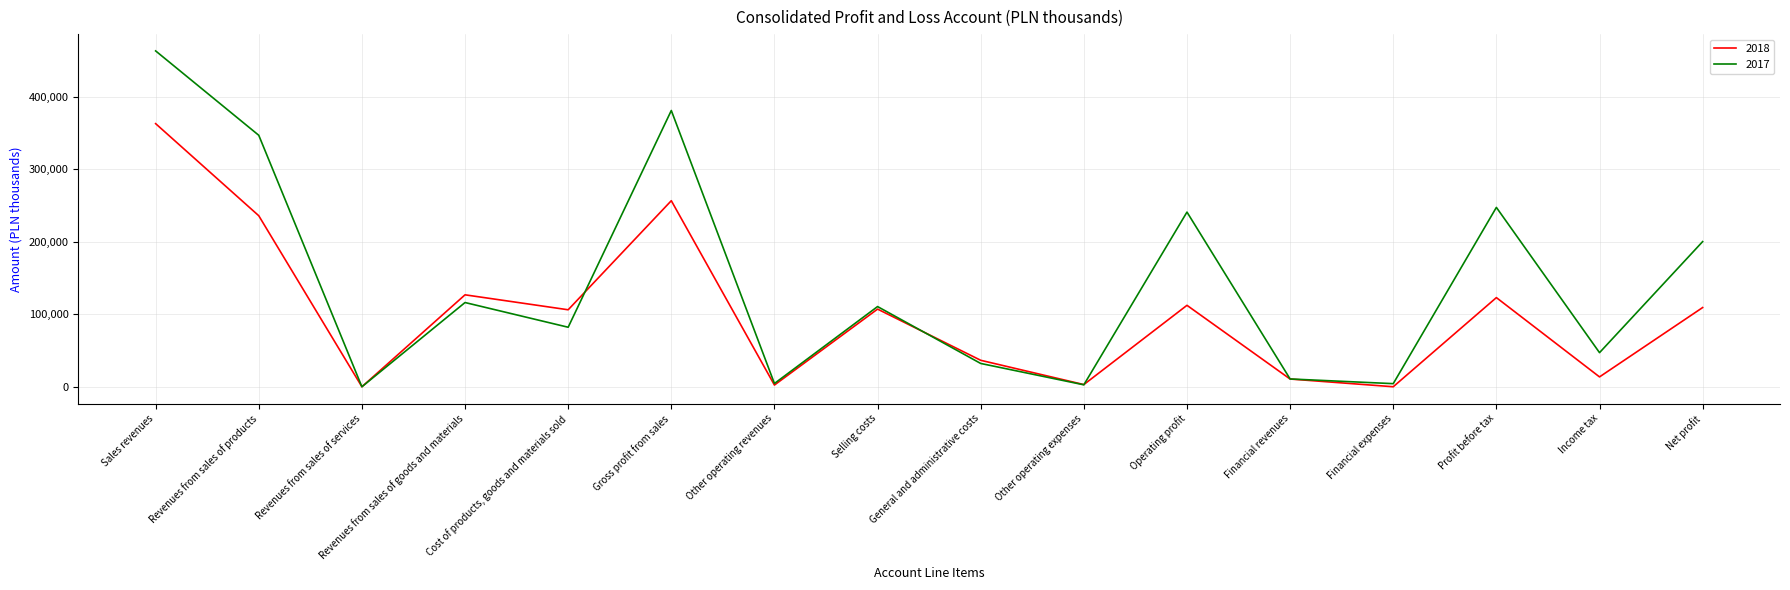

Rank the series by their maximum value, from lowest to highest.

2018, 2017